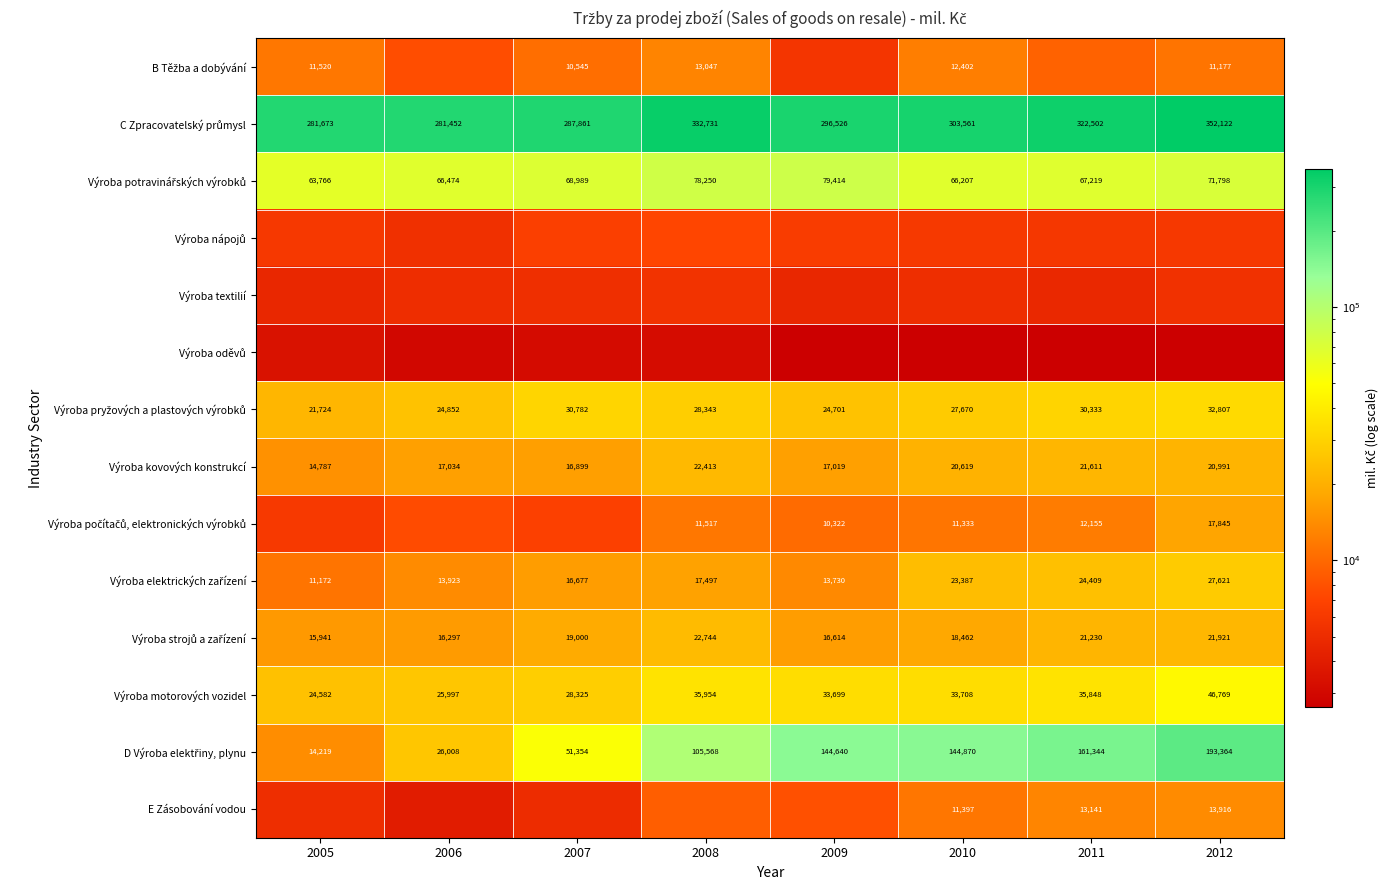

What is the average value of the Výroba kovových konstrukcí series?

18922